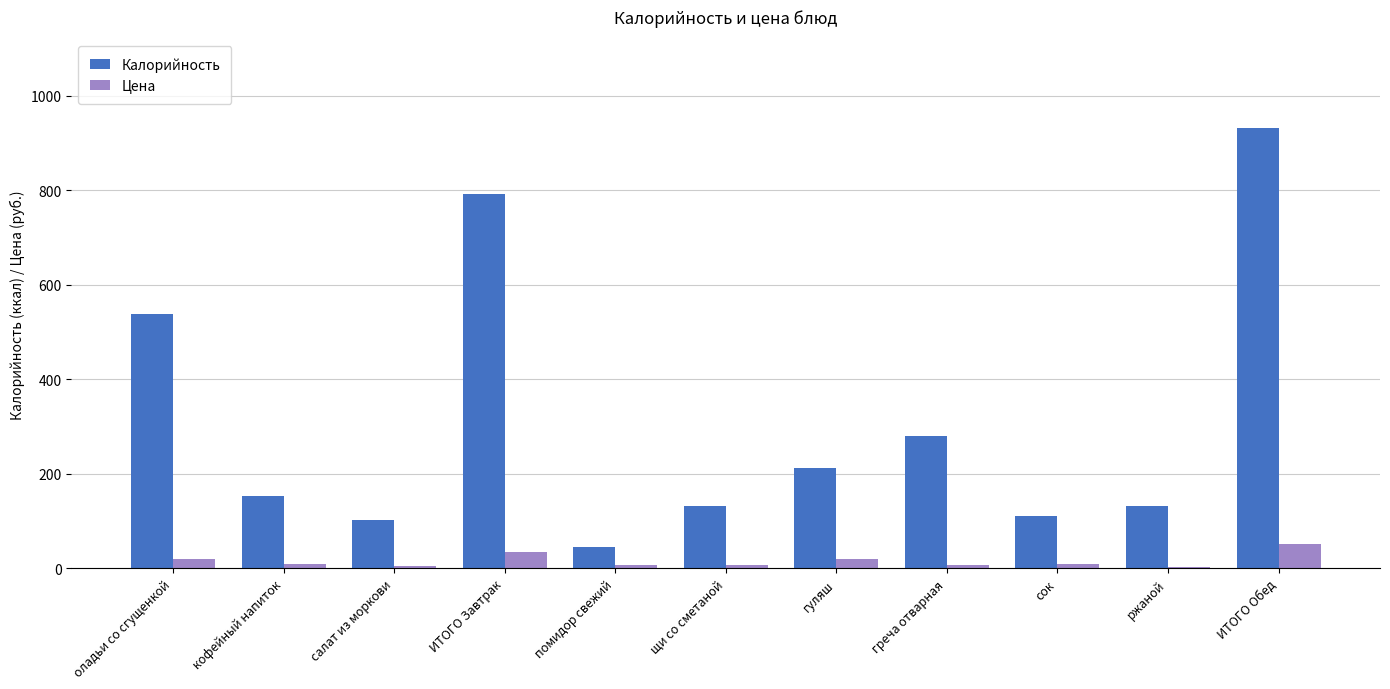

What is the sum of all Цена values?

170.2